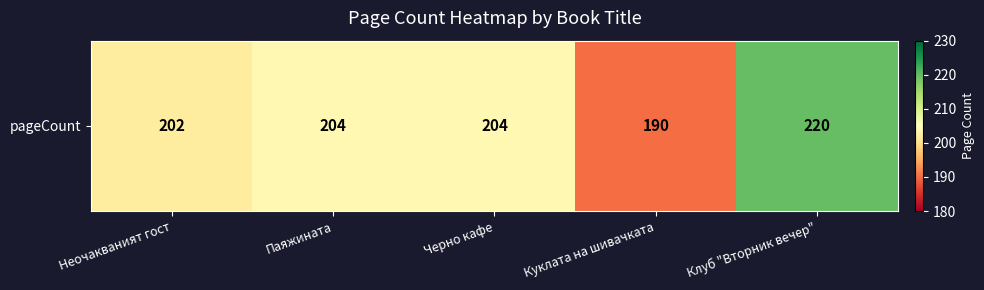

Rank the categories by value from highest to lowest.

Клуб "Вторник вечер", Паяжината, Черно кафе, Неочакваният гост, Куклата на шивачката